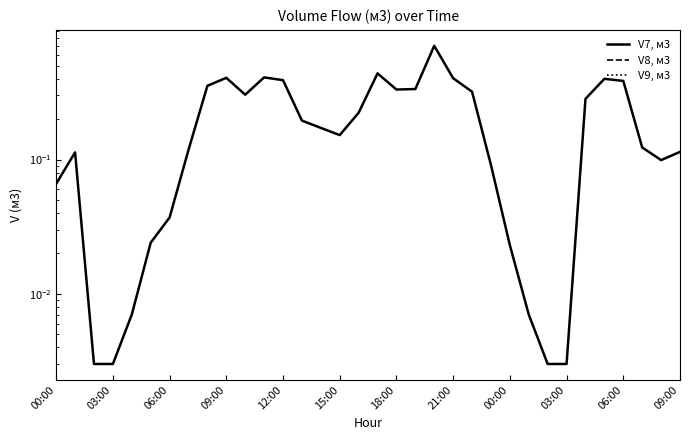

Reading right to left, extract all data points from this chart.

V7, м3: 0.1	0.1	0.1	0.4	0.4	0.3	0.0	0.0	0.0	0.0	0.1	0.3	0.4	0.7	0.3	0.3	0.4	0.2	0.2	0.2	0.2	0.4	0.4	0.3	0.4	0.4	0.1	0.0	0.0	0.0	0.0	0.0	0.1	0.1
V8, м3: 0.0	0.0	0.0	0.0	0.0	0.0	0.0	0.0	0.0	0.0	0.0	0.0	0.0	0.0	0.0	0.0	0.0	0.0	0.0	0.0	0.0	0.0	0.0	0.0	0.0	0.0	0.0	0.0	0.0	0.0	0.0	0.0	0.0	0.0
V9, м3: 0.0	0.0	0.0	0.0	0.0	0.0	0.0	0.0	0.0	0.0	0.0	0.0	0.0	0.0	0.0	0.0	0.0	0.0	0.0	0.0	0.0	0.0	0.0	0.0	0.0	0.0	0.0	0.0	0.0	0.0	0.0	0.0	0.0	0.0